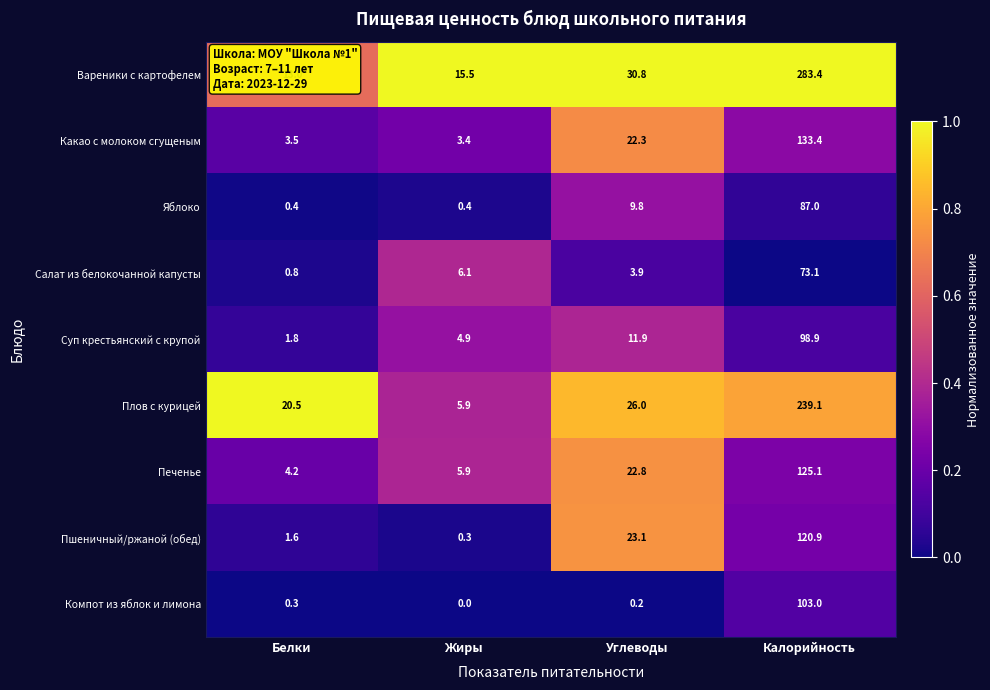

How many data points does each series have?

4